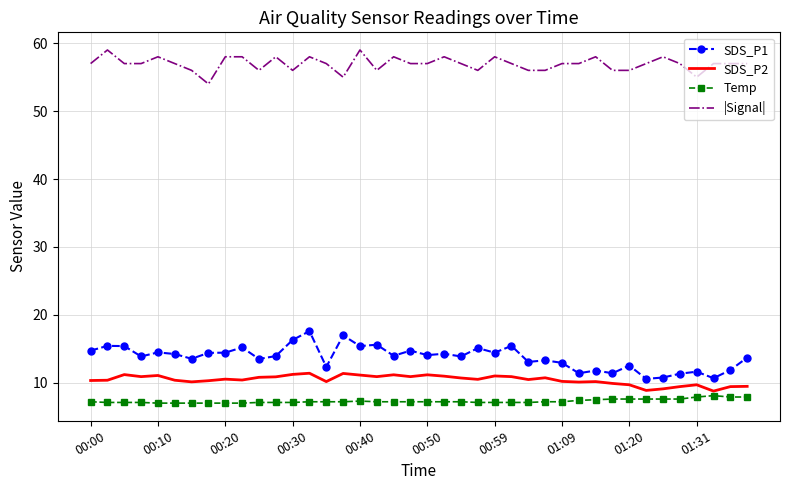

True or false: |Signal| and SDS_P1 intersect in this chart.

False